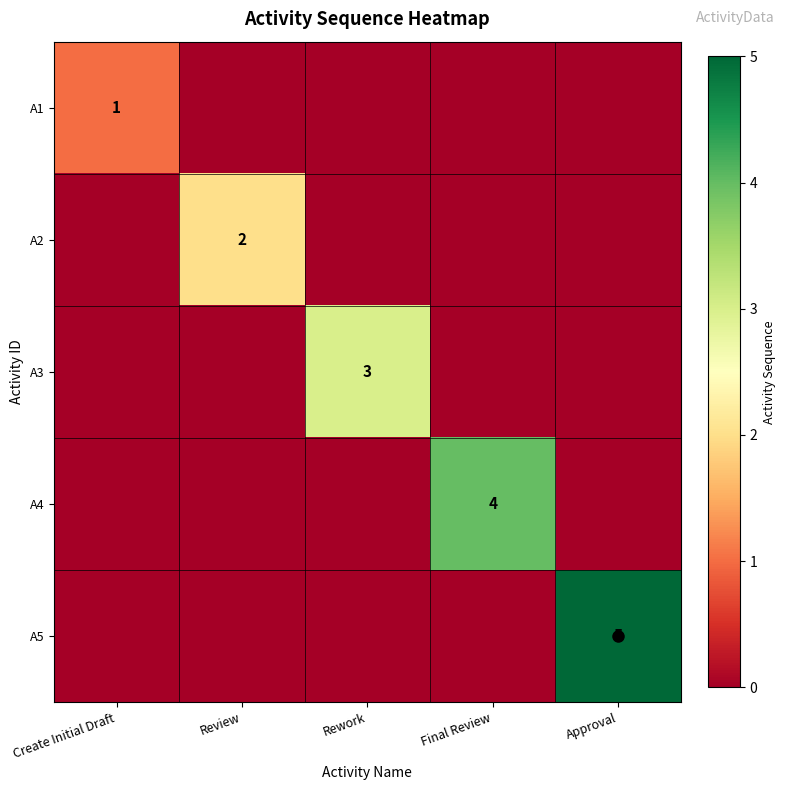

At how many categories does at least one series exceed 0?

5